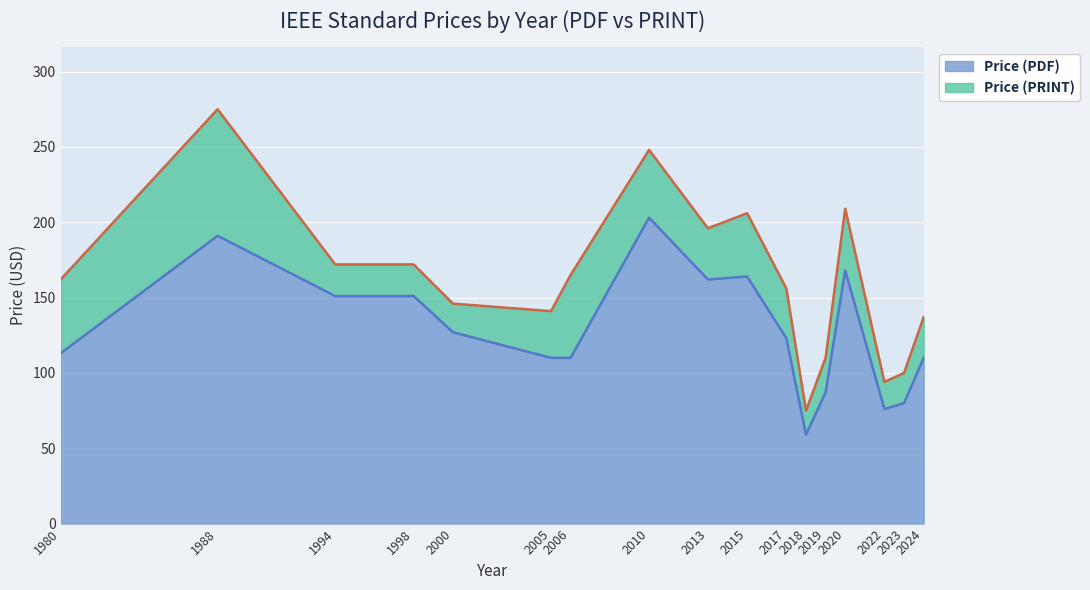

What is the difference between the Price (PRINT) values at 2020 and 1994?

37